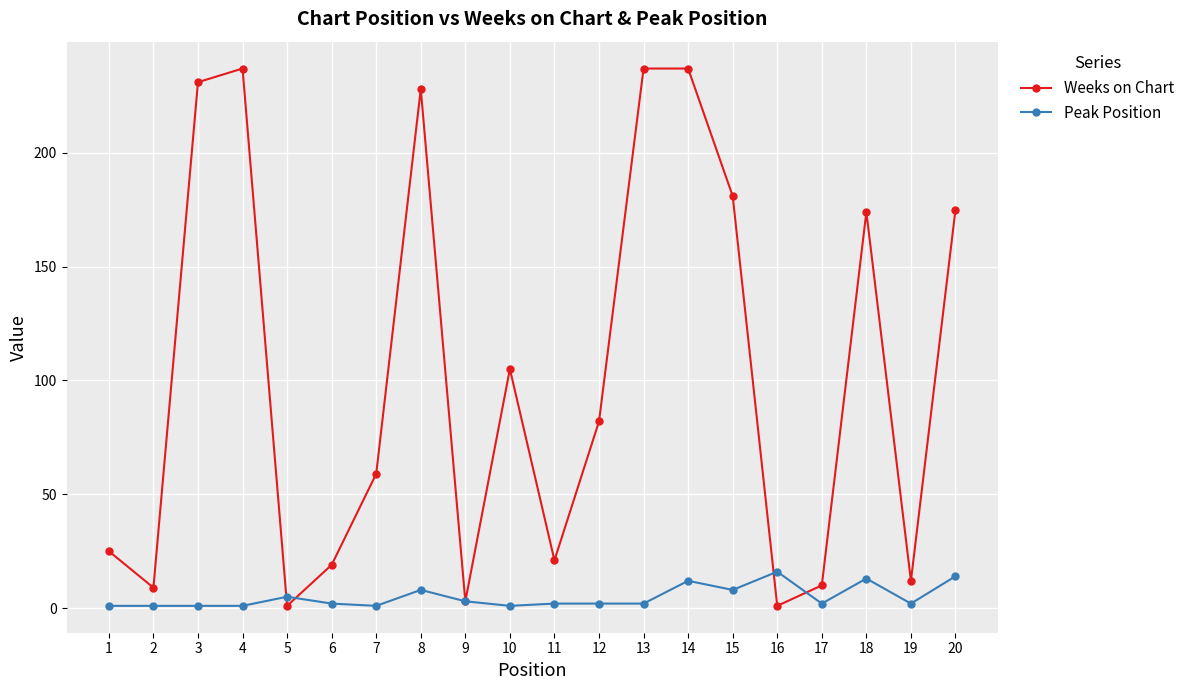

How many lines are shown in the chart?

2